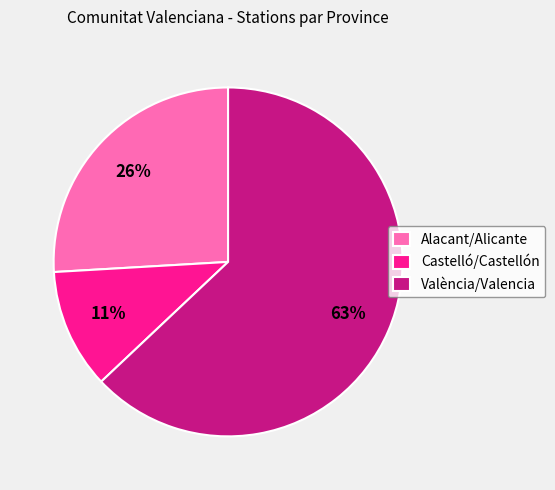

True or false: Castelló/Castellón accounts for 23% of the total.

False